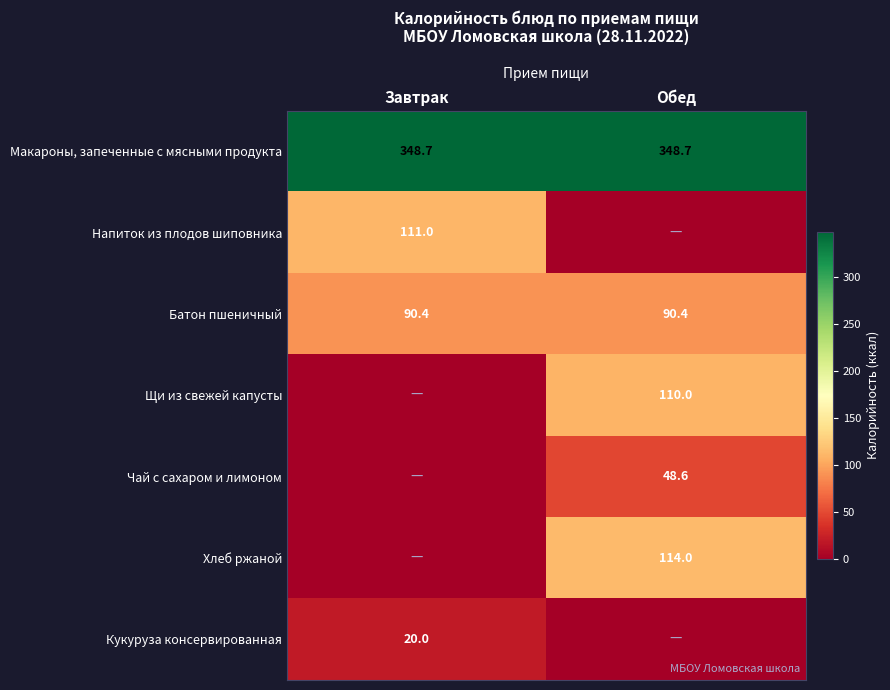

True or false: Макароны, запеченные с мясными продукта has a value of 348.7 at Завтрак.

True